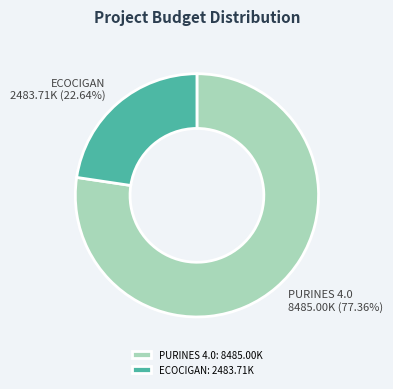

True or false: ECOCIGAN accounts for 23% of the total.

True